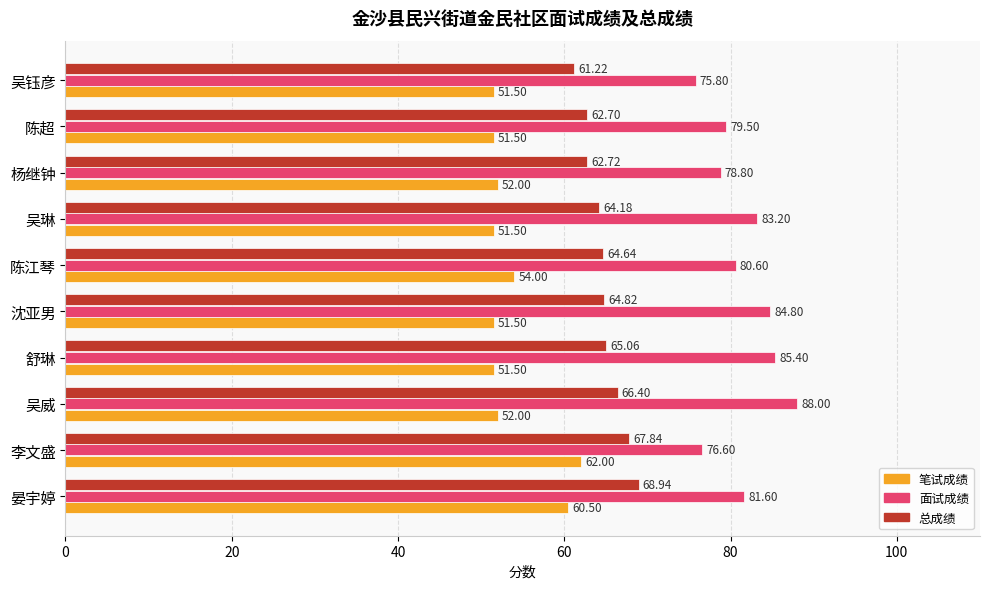

Which category has the highest value across all series?

吴威